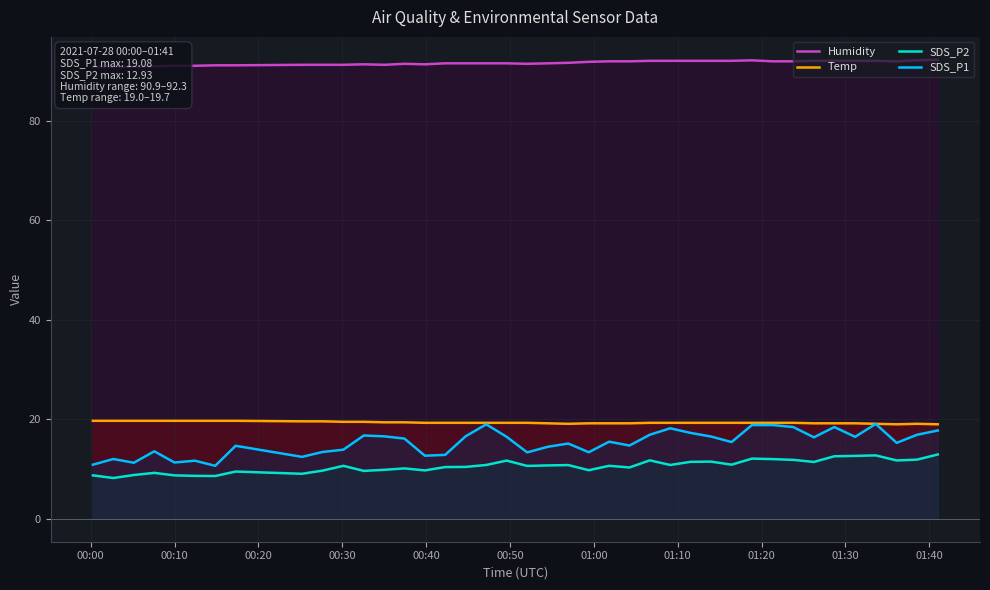

True or false: SDS_P2 and SDS_P1 cross at least once.

False